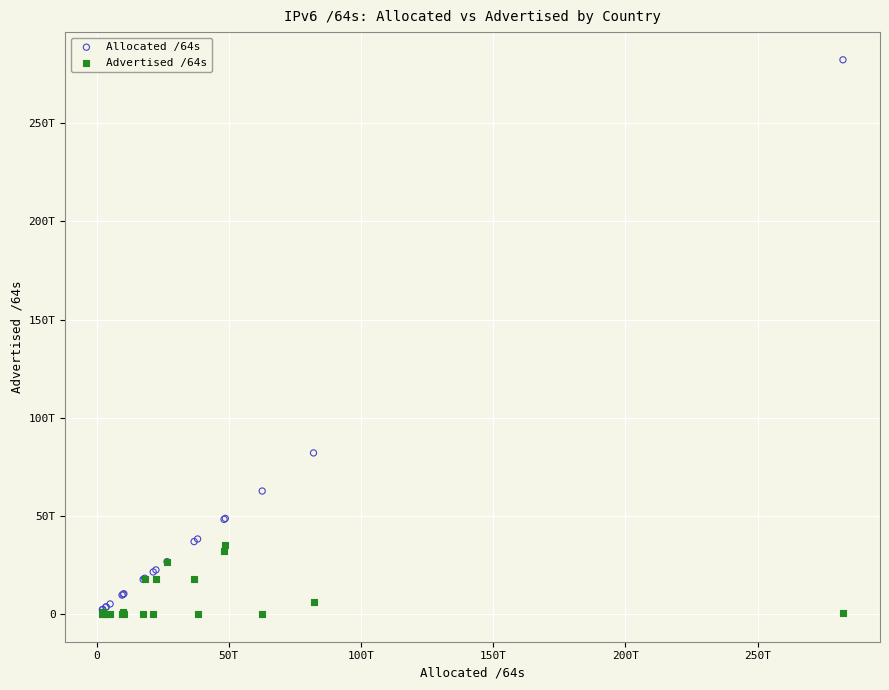

Which series has the widest spread of Y values?

Allocated /64s